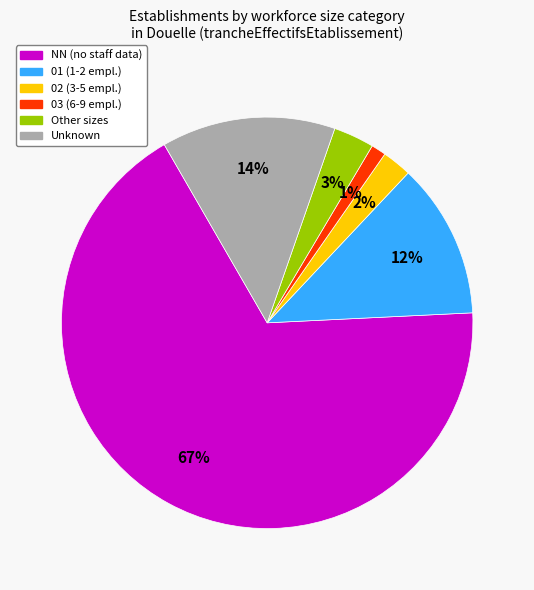

Does any single category account for the majority?

Yes